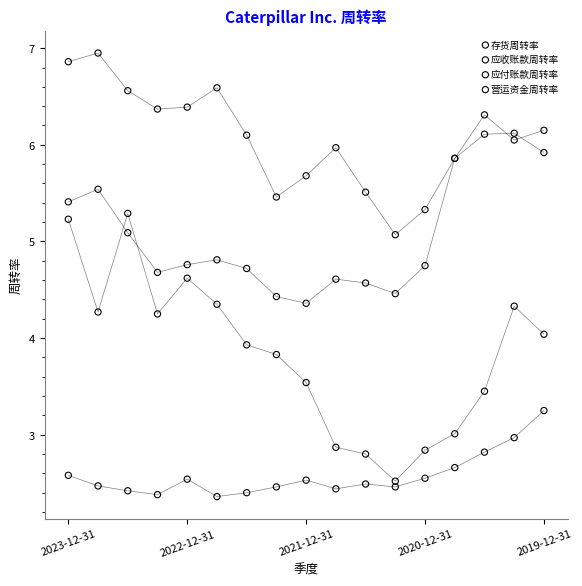

Which series has the widest spread of Y values?

营运资金周转率